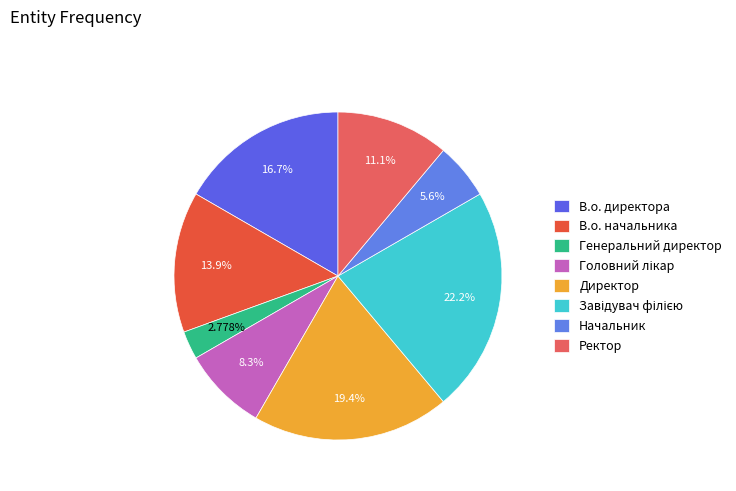

What portion of the pie excludes Генеральний директор?

97.2%